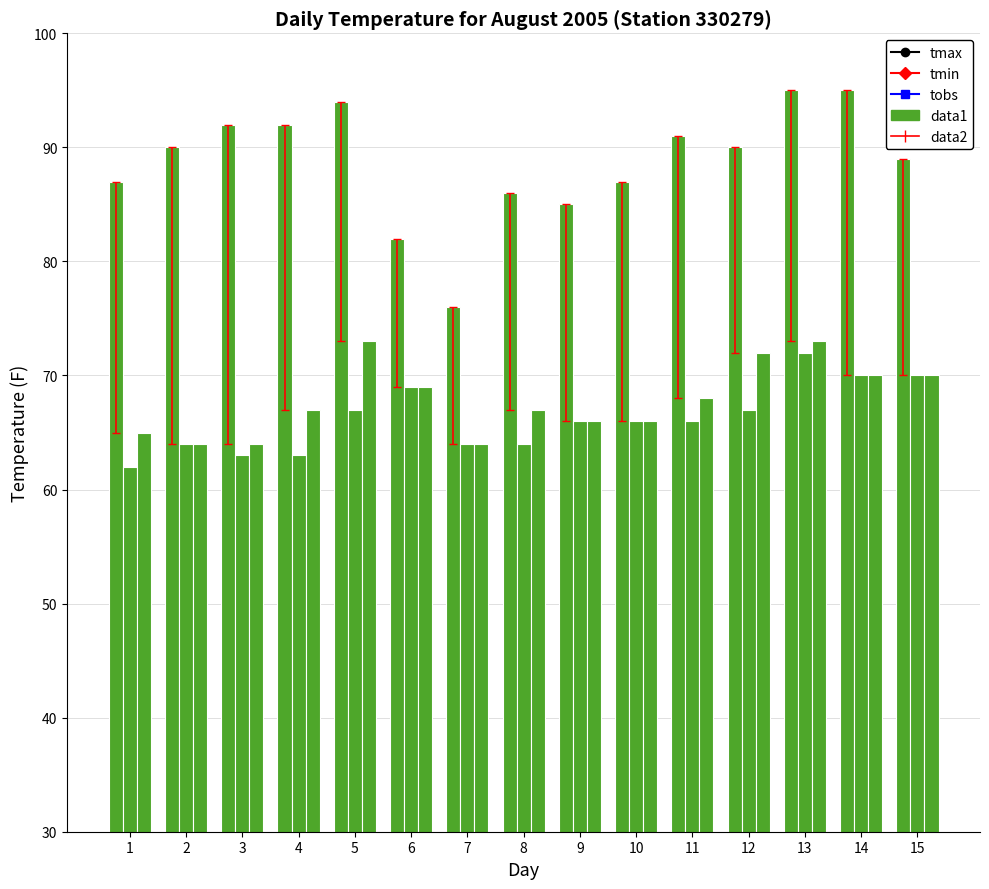

Reading right to left, extract all data points from this chart.

tmax: 89	95	95	90	91	87	85	86	76	82	94	92	92	90	87
tmin: 70	70	72	67	66	66	66	64	64	69	67	63	63	64	62
tobs: 70	70	73	72	68	66	66	67	64	69	73	67	64	64	65